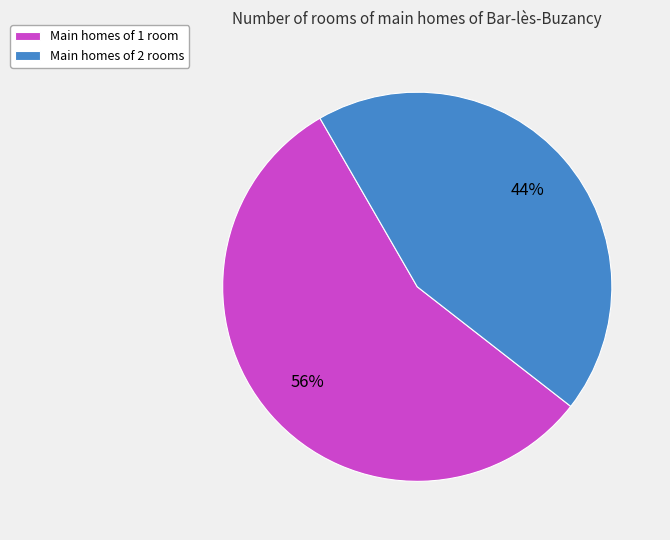

Approximately how many times larger is the value at Main homes of 2 rooms compared to Main homes of 1 room?

0.8